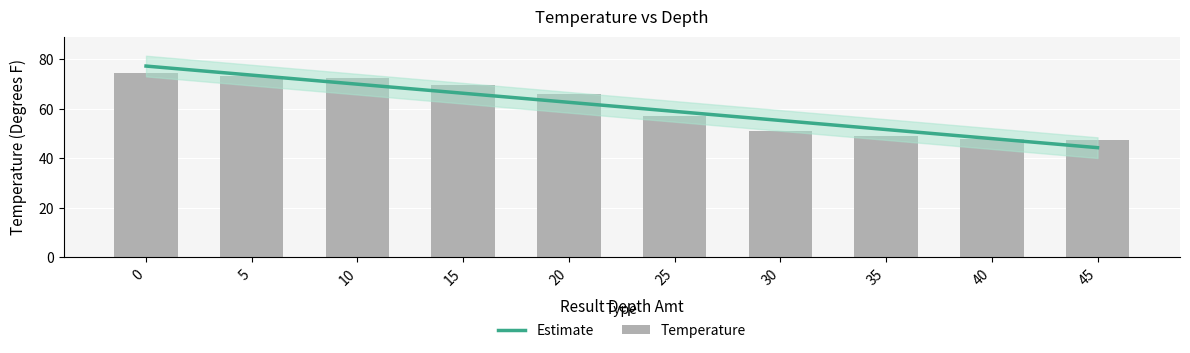

What is the greatest value displayed?

74.4